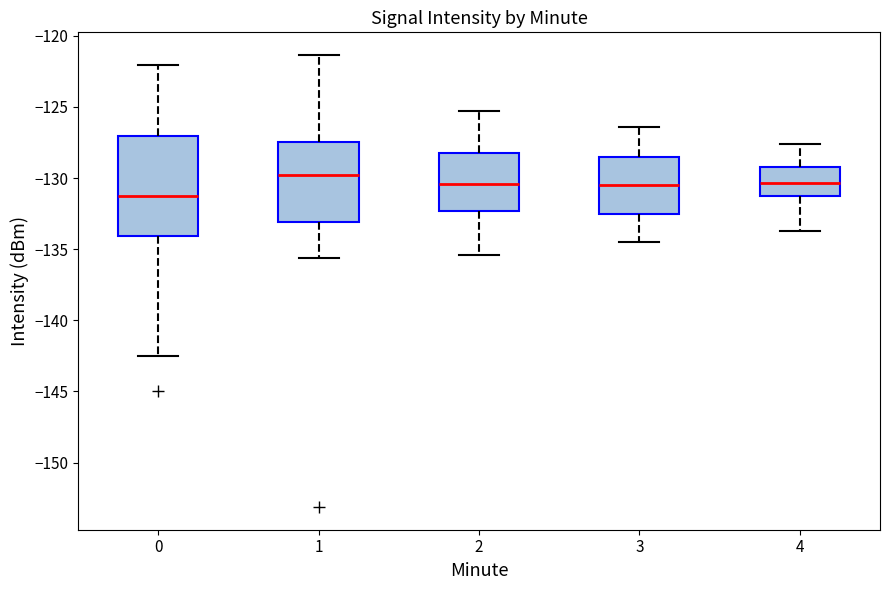

Comparing the boxes themselves (not the whiskers), which one is the tallest?

0